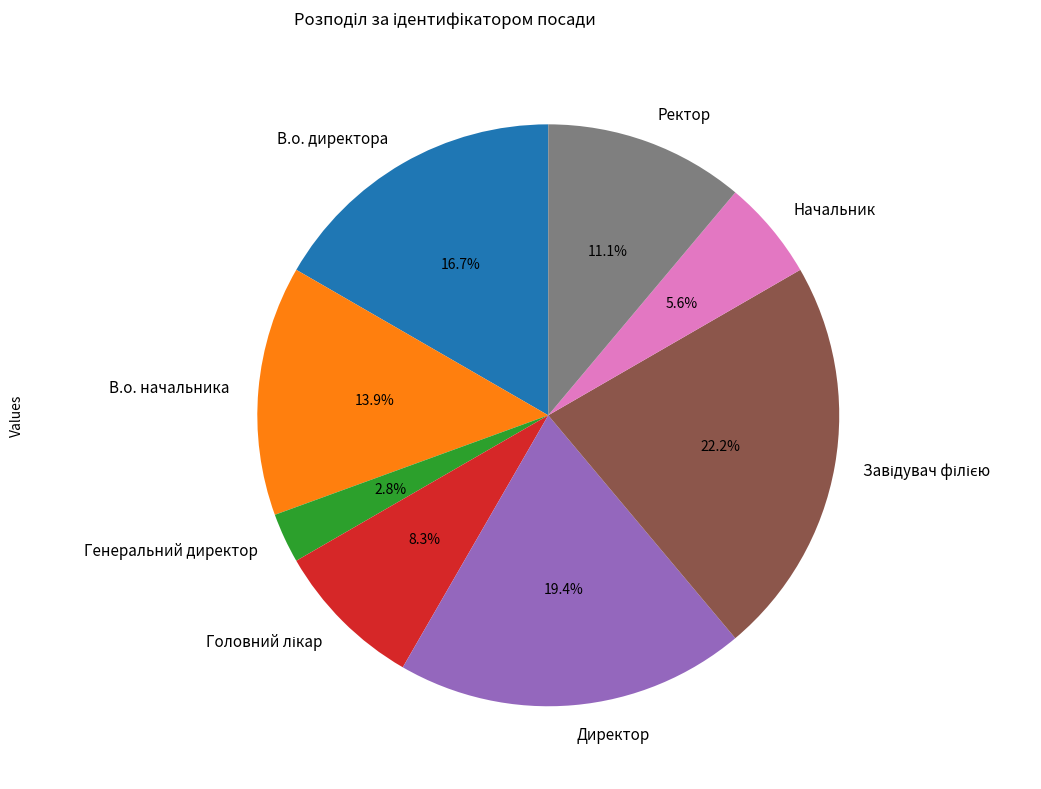

Does В.о. начальника account for over 50% of the chart?

No